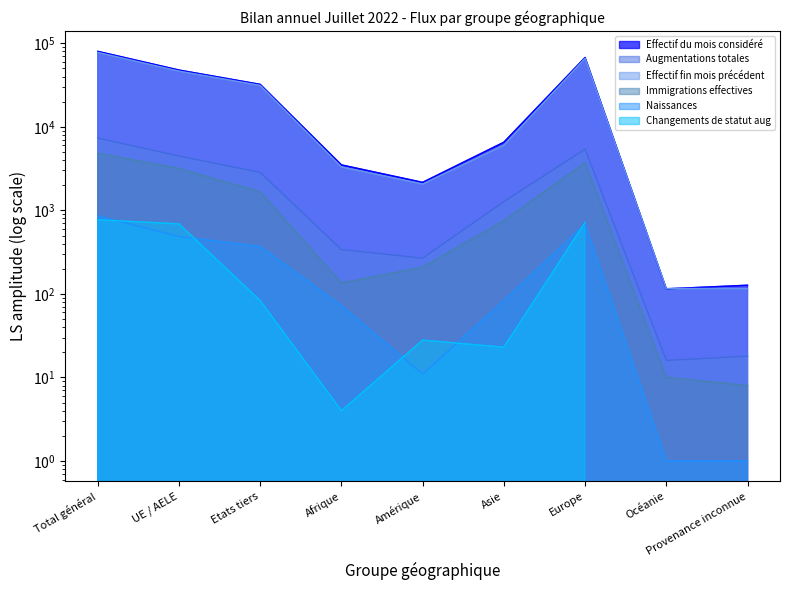

The value of Immigrations effectives at Europe is 3716. True or false?

True